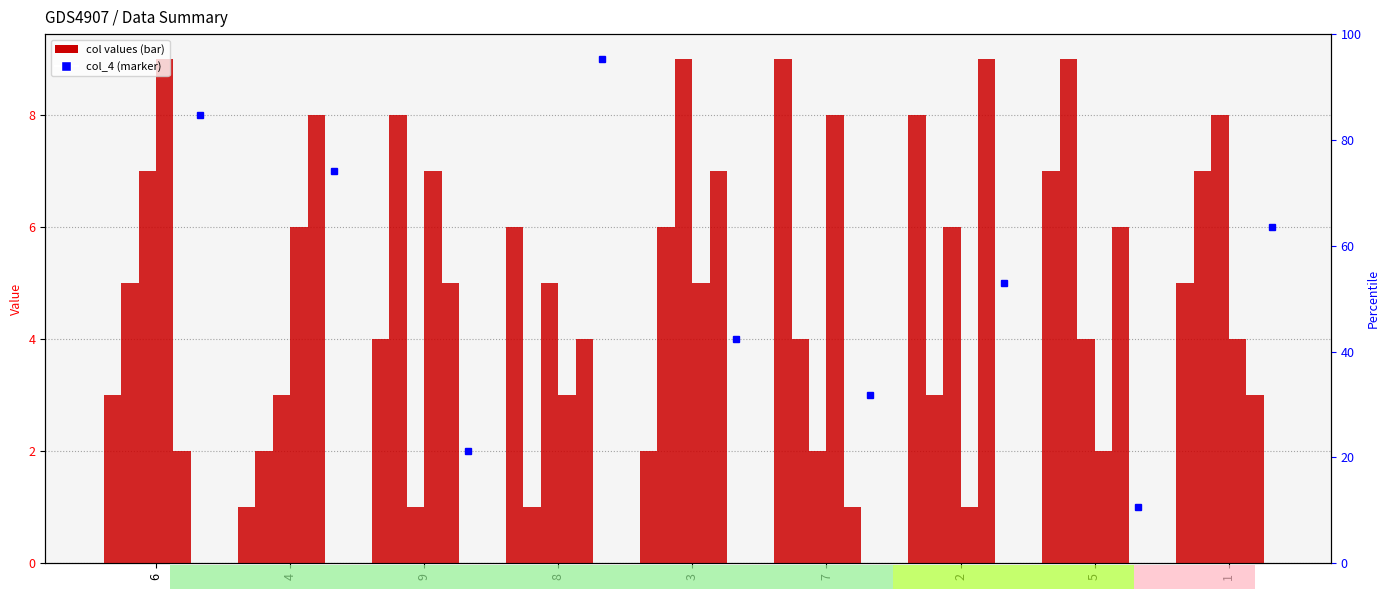

Reading left to right, list all the values displayed in this chart.

col_9: 6=3	4=1	9=4	8=6	3=2	7=9	2=8	5=7	1=5
col_2: 6=5	4=2	9=8	8=1	3=6	7=4	2=3	5=9	1=7
col_3: 6=7	4=3	9=1	8=5	3=9	7=2	2=6	5=4	1=8
col_8: 6=9	4=6	9=7	8=3	3=5	7=8	2=1	5=2	1=4
col_7: 6=2	4=8	9=5	8=4	3=7	7=1	2=9	5=6	1=3